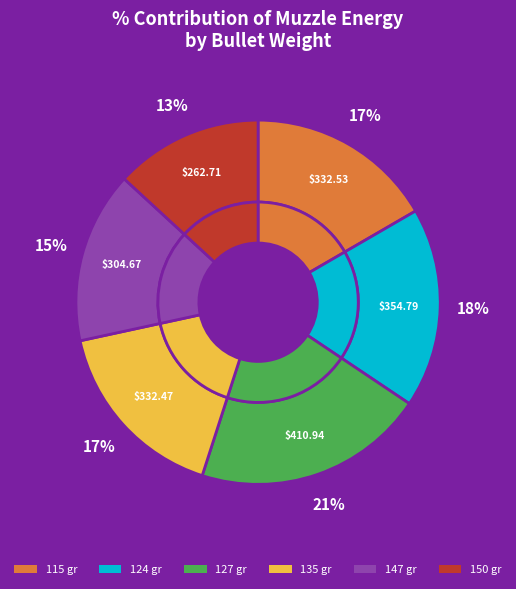

The 115 gr slice represents 17% of the pie. True or false?

True